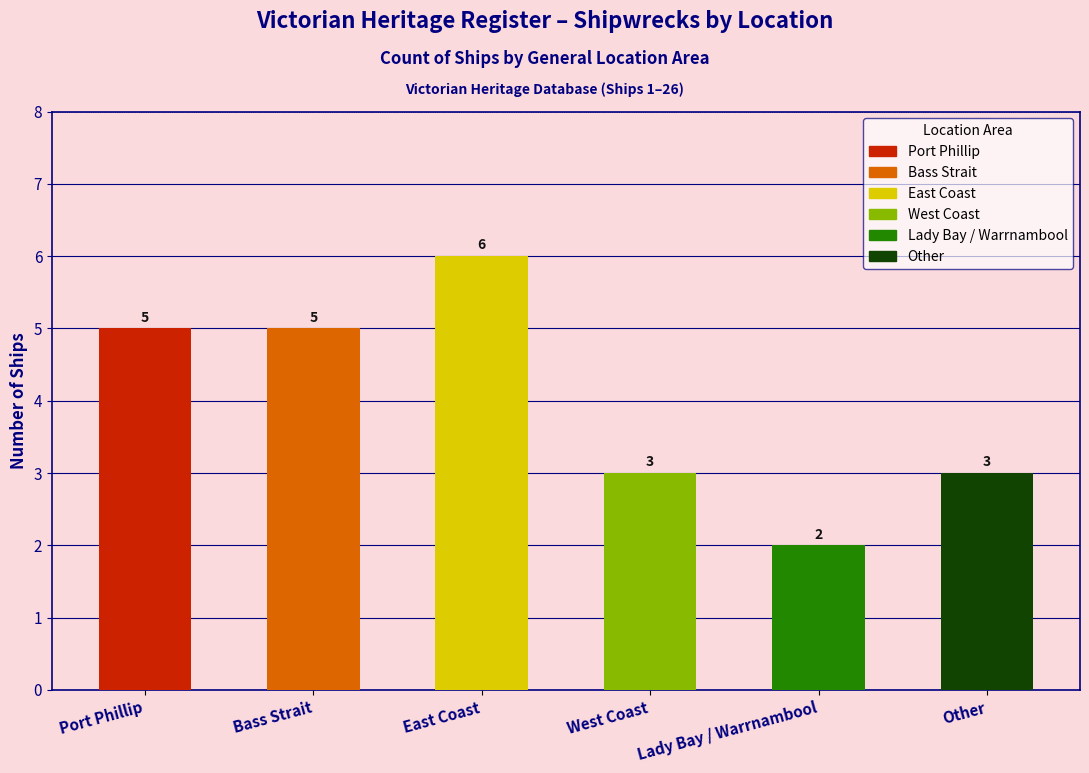

List the labels in order of value, smallest first.

Lady Bay / Warrnambool, West Coast, Other, Port Phillip, Bass Strait, East Coast